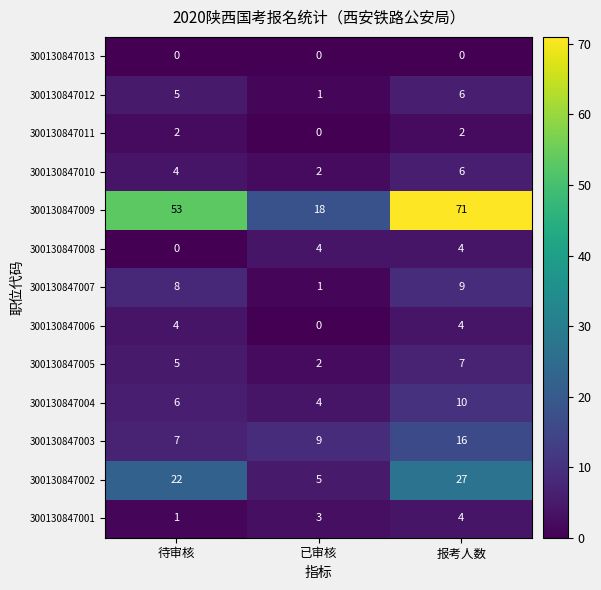

At which category does the chart reach its peak across all series?

报考人数